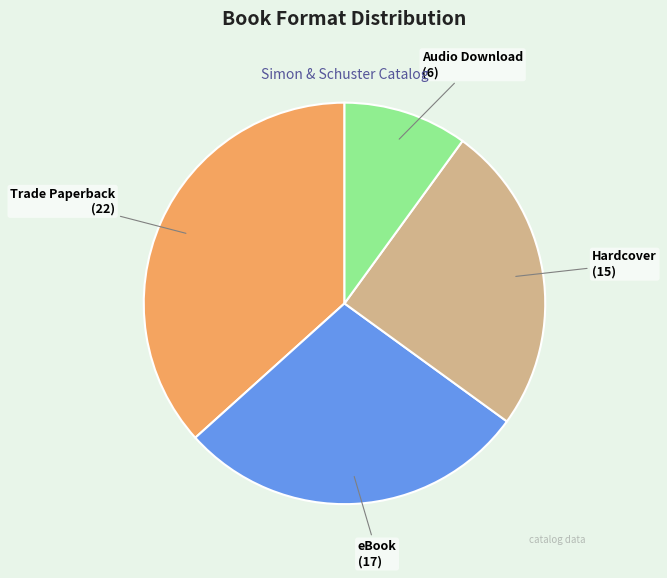

What is the smallest slice in the pie chart?

Audio Download